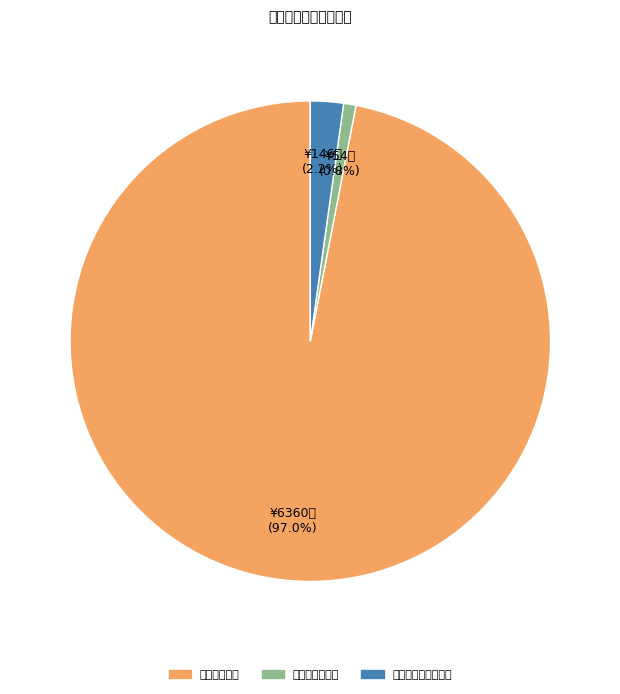

What is the majority slice?

工资福利支出